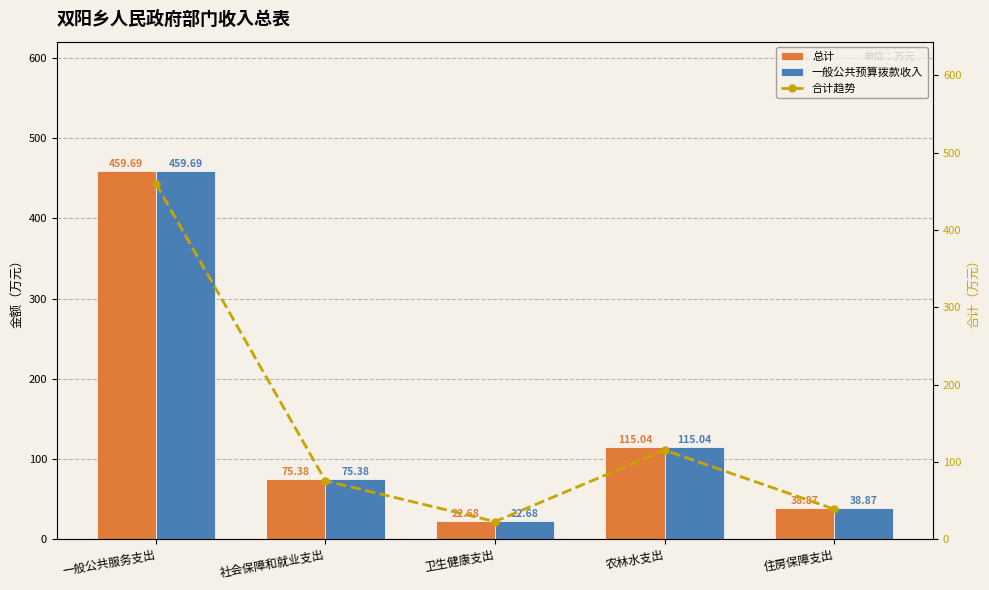

What is the difference between the maximum and minimum values in the 一般公共预算拨款收入 series?

437.0